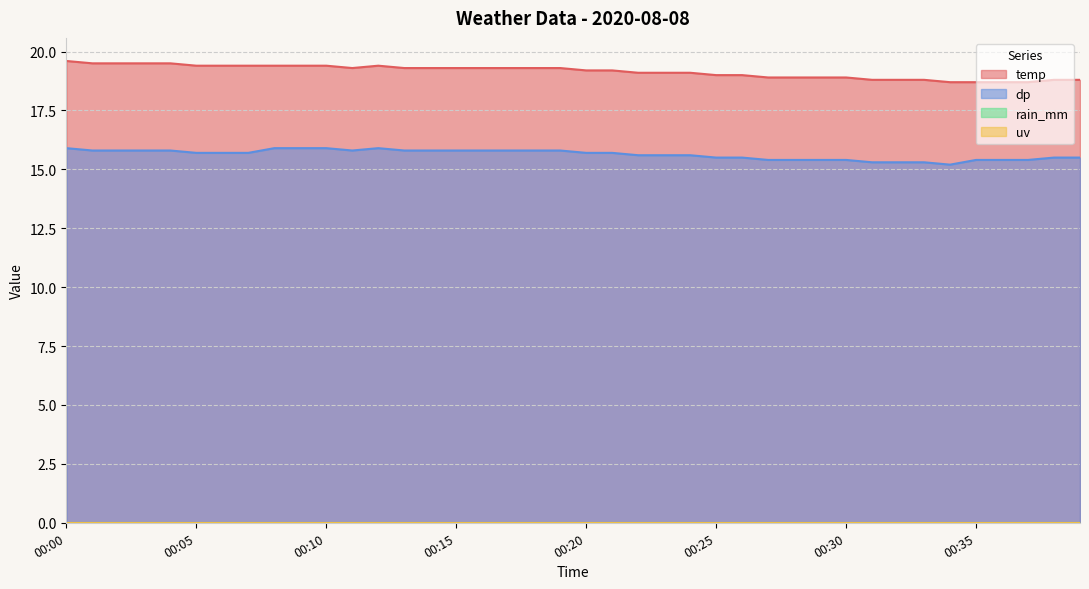

What is the maximum value shown in the chart?

19.6